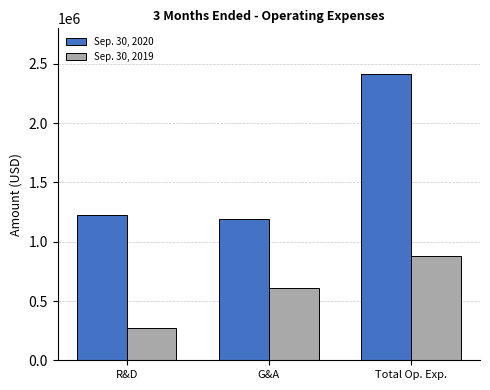

Which series changed the most between R&D and G&A?

Sep. 30, 2019